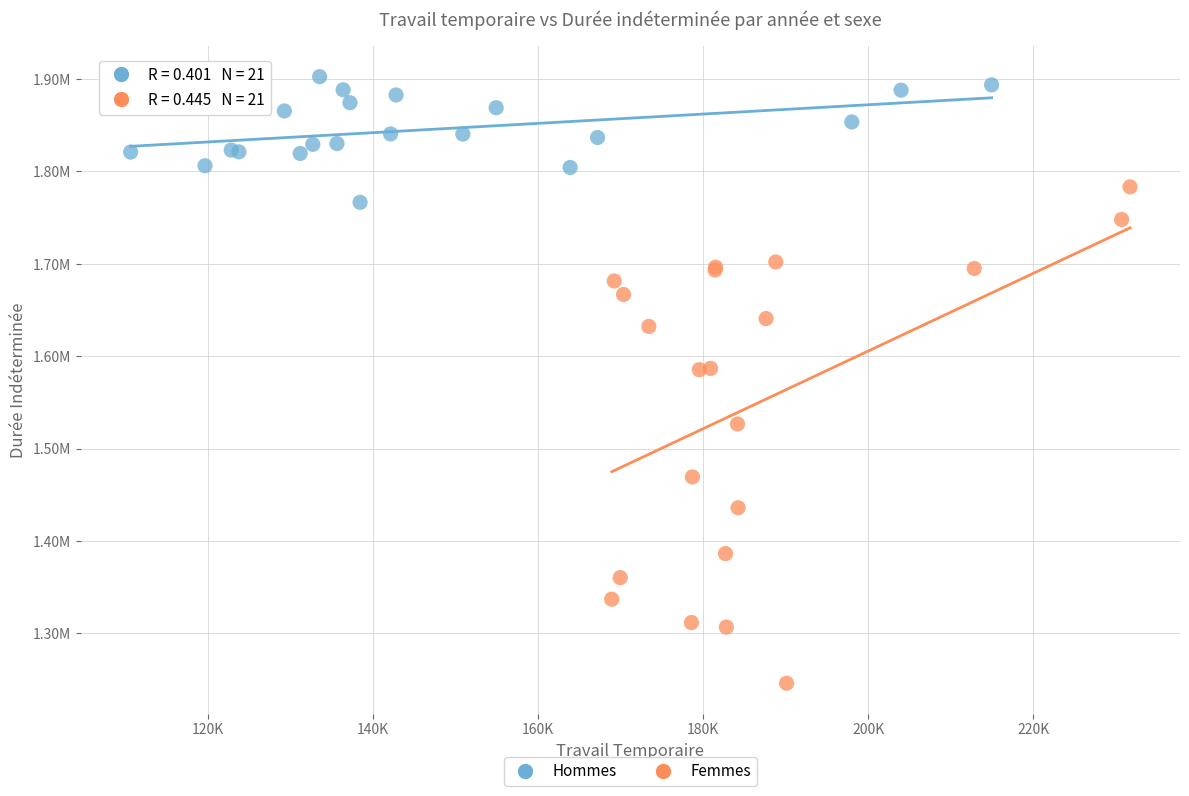

Which series contains the highest Y value?

Hommes